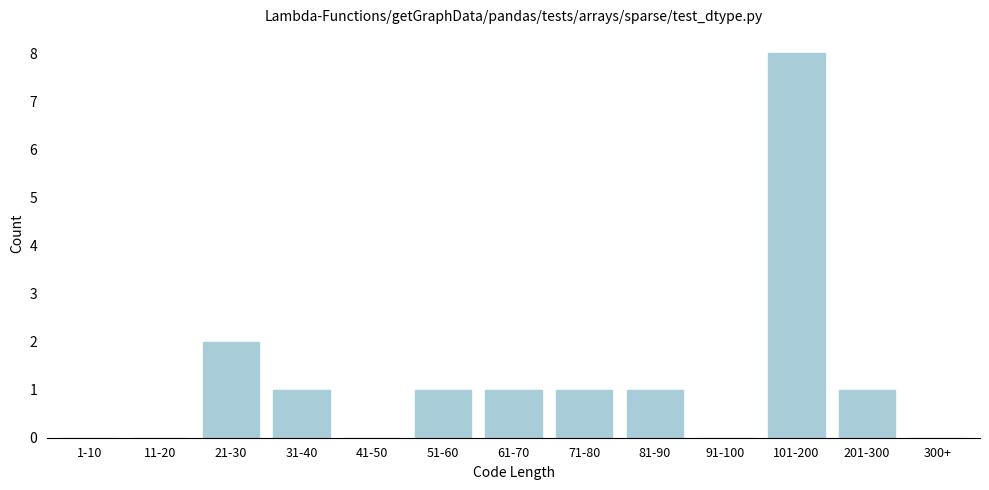

Reading left to right, what are all the values shown in this chart?

1-10=0	11-20=0	21-30=2	31-40=1	41-50=0	51-60=1	61-70=1	71-80=1	81-90=1	91-100=0	101-200=8	201-300=1	300+=0